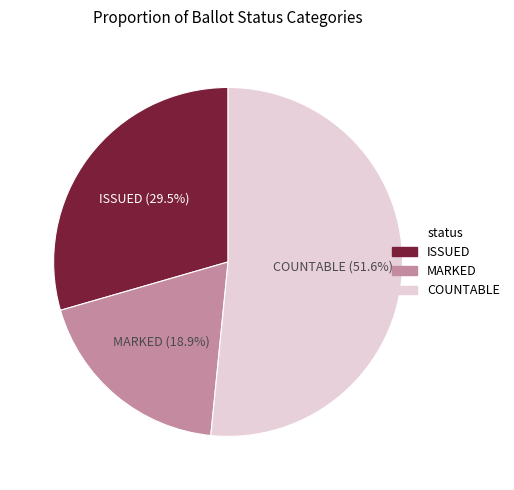

Which category has the smallest portion of the pie?

MARKED